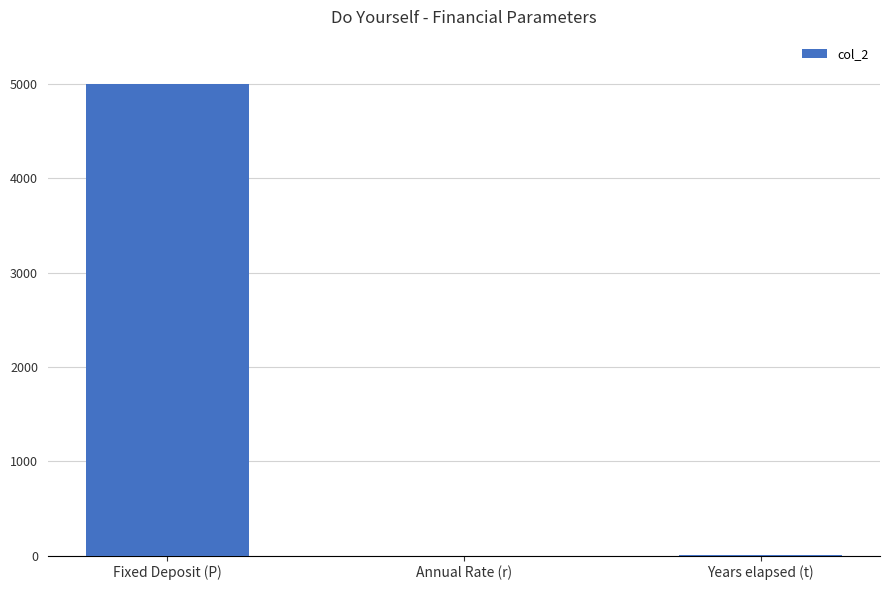

Are the bars horizontal?

No